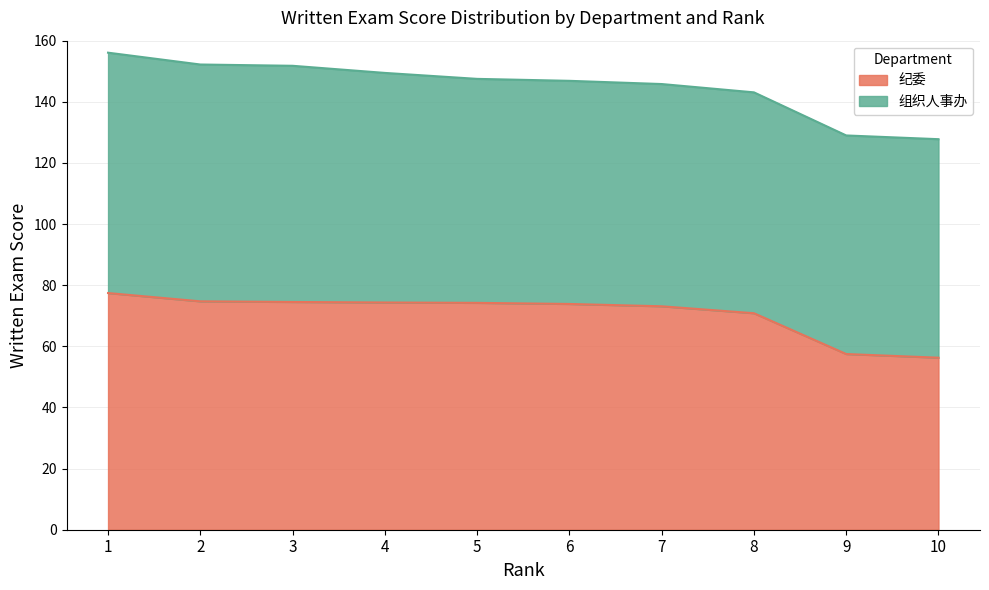

Reading left to right, transcribe all the data shown in this chart.

1=77.4	2=74.7	3=74.5	4=74.3	5=74.2	6=73.9	7=73.1	8=70.8	9=57.5	10=56.3